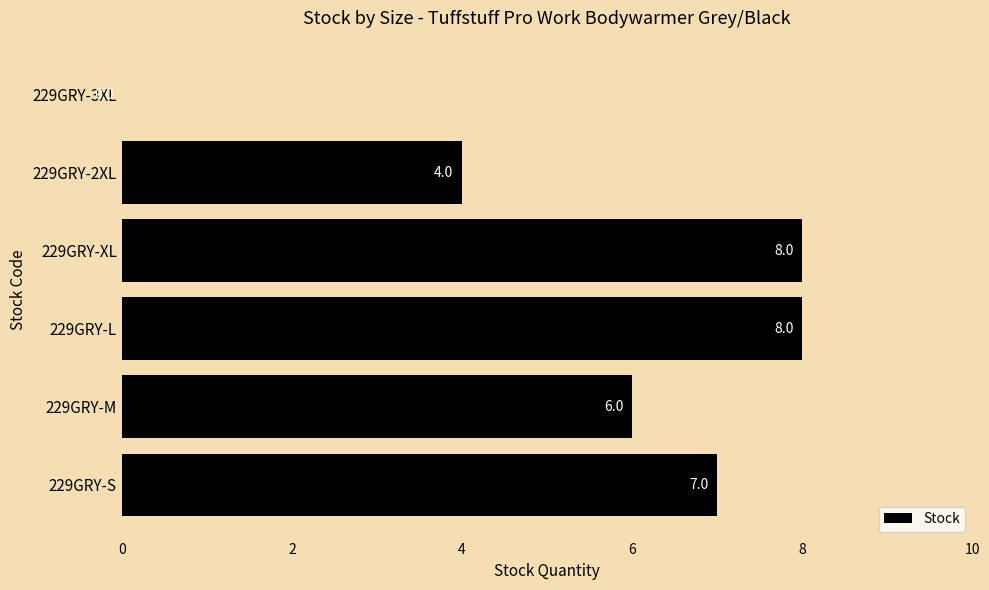

Where is the data nearest to the value 4?

229GRY-2XL